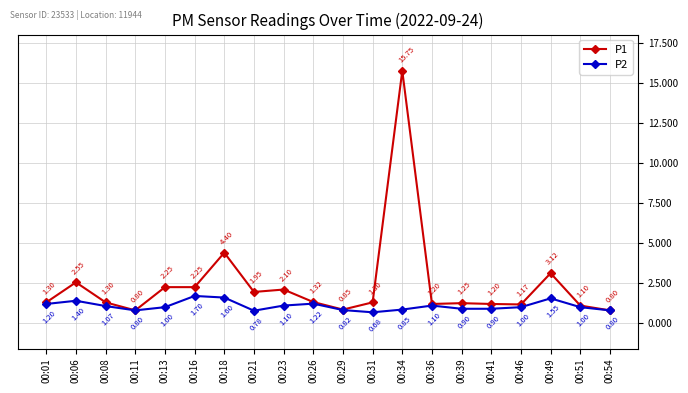

In P2, how many points are higher than both neighbors (excluding endpoints)?

5